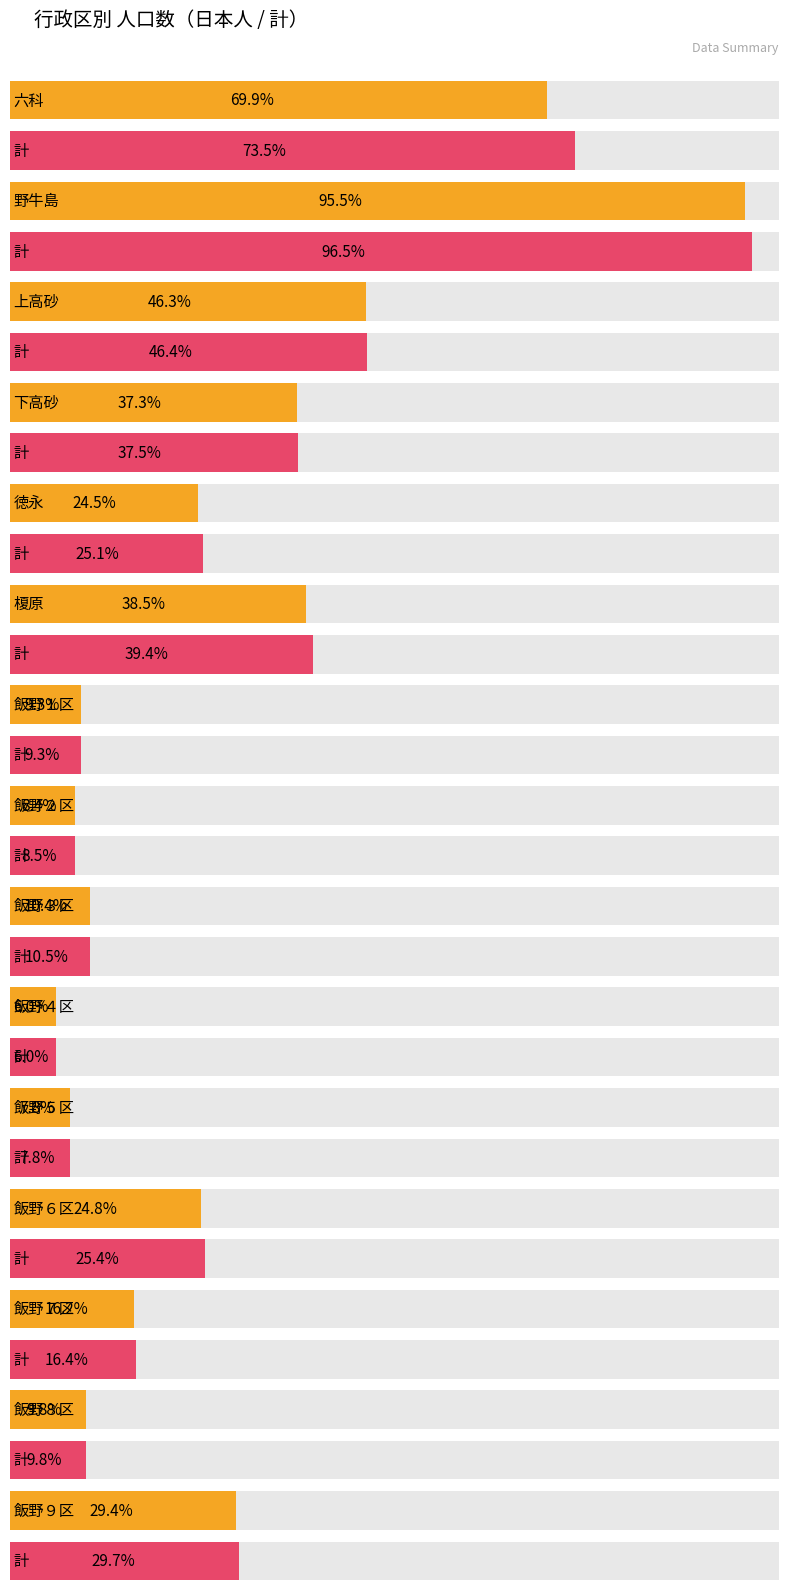

At which label is 人口数－計－日本人 closest to 1117?

上高砂